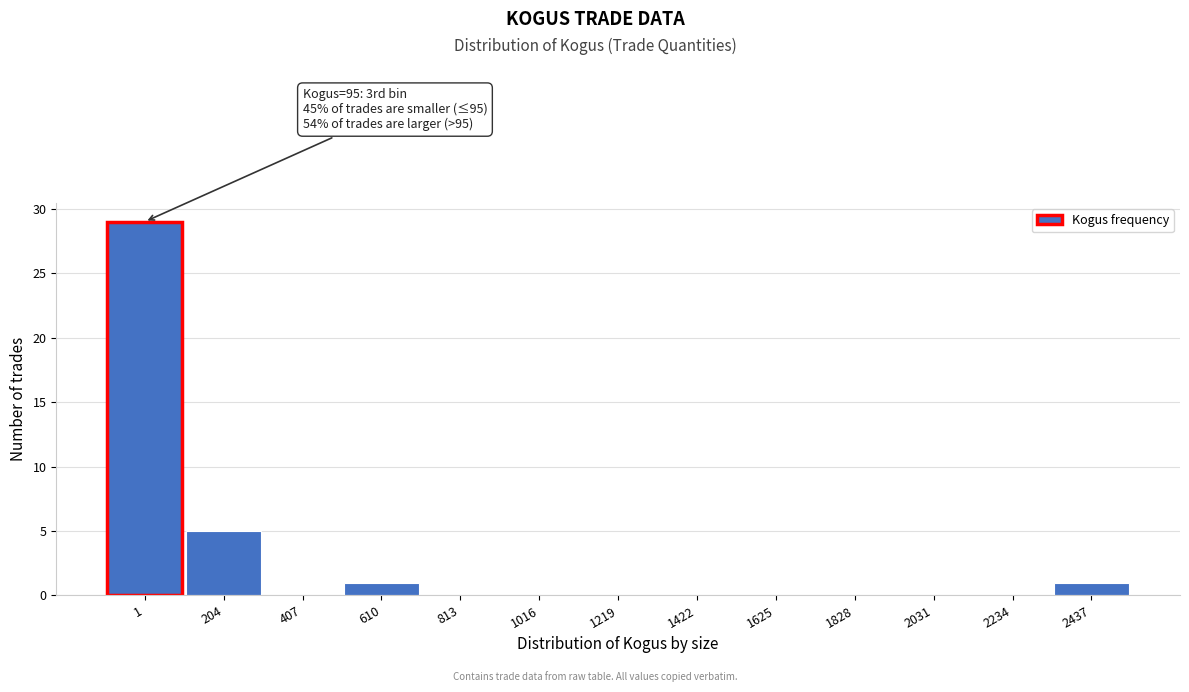

Reading right to left, list all the values displayed in this chart.

2437=1	2234=0	2031=0	1828=0	1625=0	1422=0	1219=0	1016=0	813=0	610=1	407=0	204=5	1=29